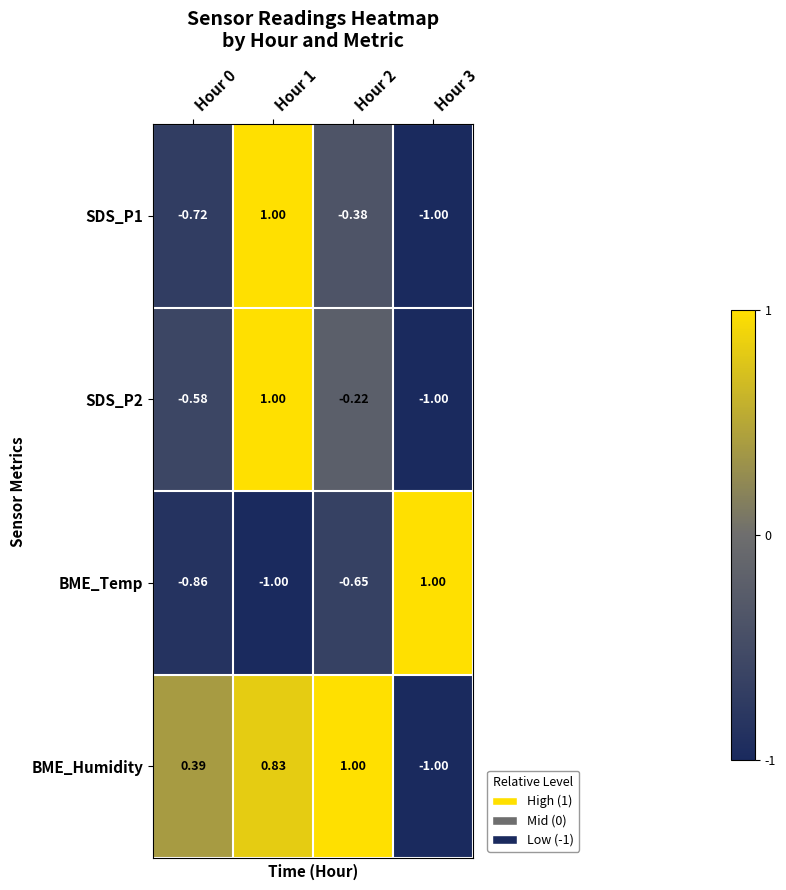

How many values in the SDS_P1 series are below 0?

3